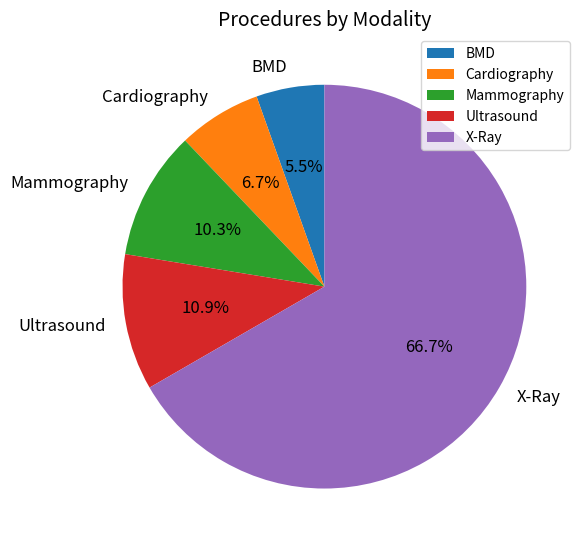

Count the number of slices in the pie.

5